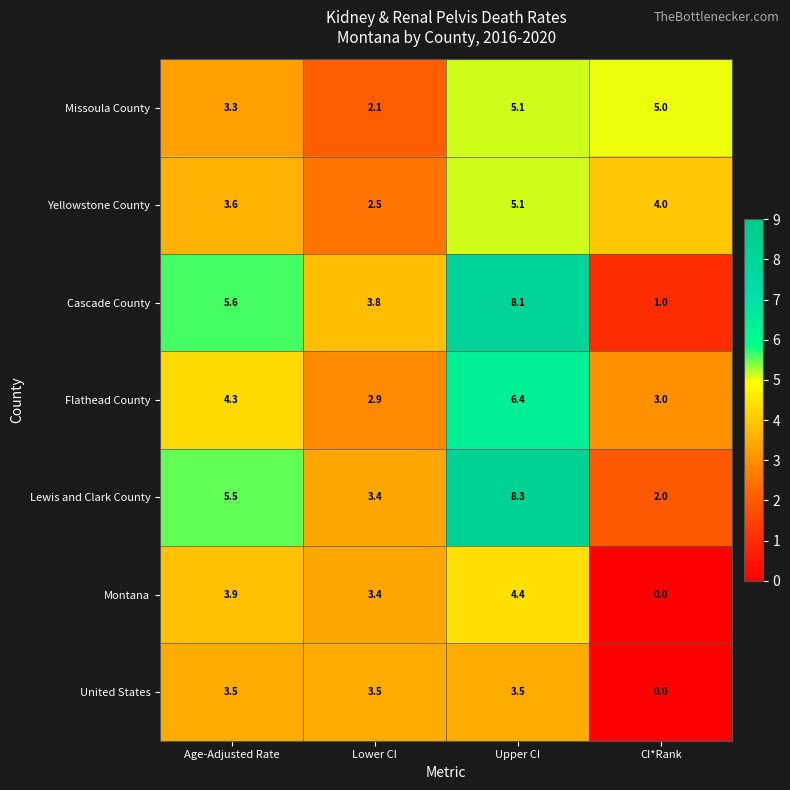

Which series has the largest total across all categories?

Lewis and Clark County